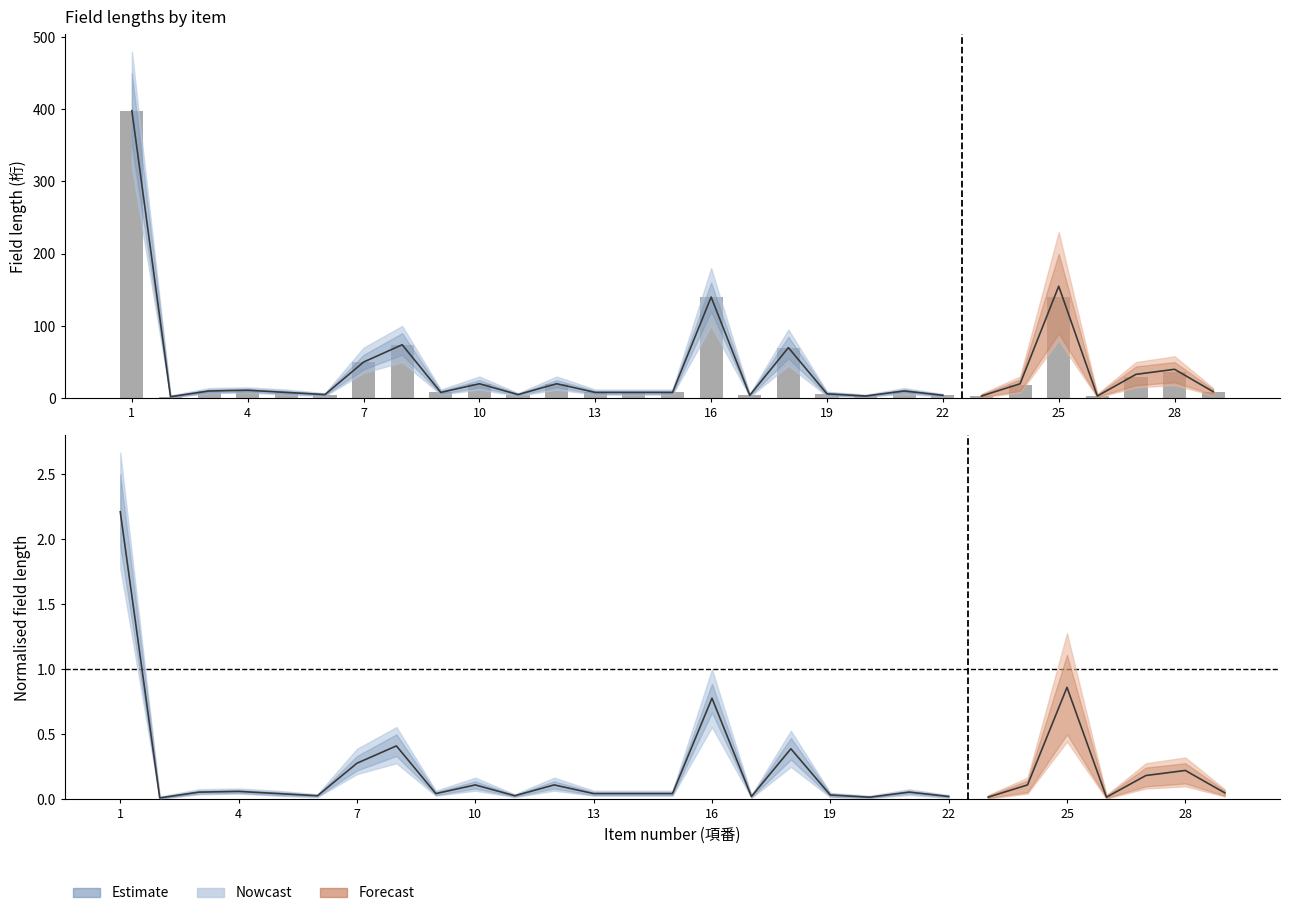

Does the chart contain any negative values?

No